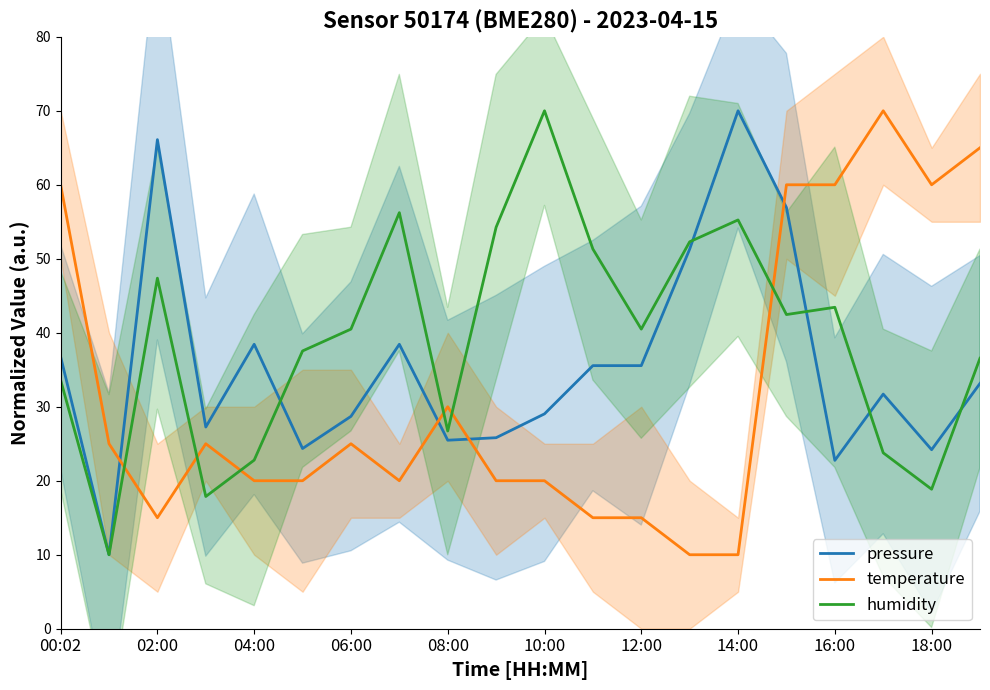

Which series ends up on top after the final intersection of temperature and pressure?

temperature